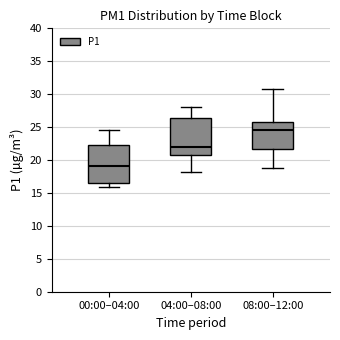

Reading left to right, read every box against the y-axis: the position of its median line, the range the box covers, and the ends of its whiskers. The values are not printed on the chart, so give them approximately, as read against the axis.

00:00–04:00: median 19.0, box 16.5 to 22.5, whiskers 16.0 to 24.5
04:00–08:00: median 22.0, box 21.0 to 26.5, whiskers 18.0 to 28.0
08:00–12:00: median 24.5, box 22.0 to 26.0, whiskers 19.0 to 30.5